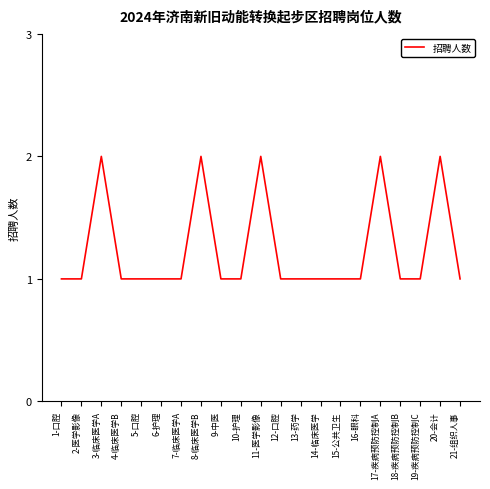

What position from the right is 8-临床医学B?

14